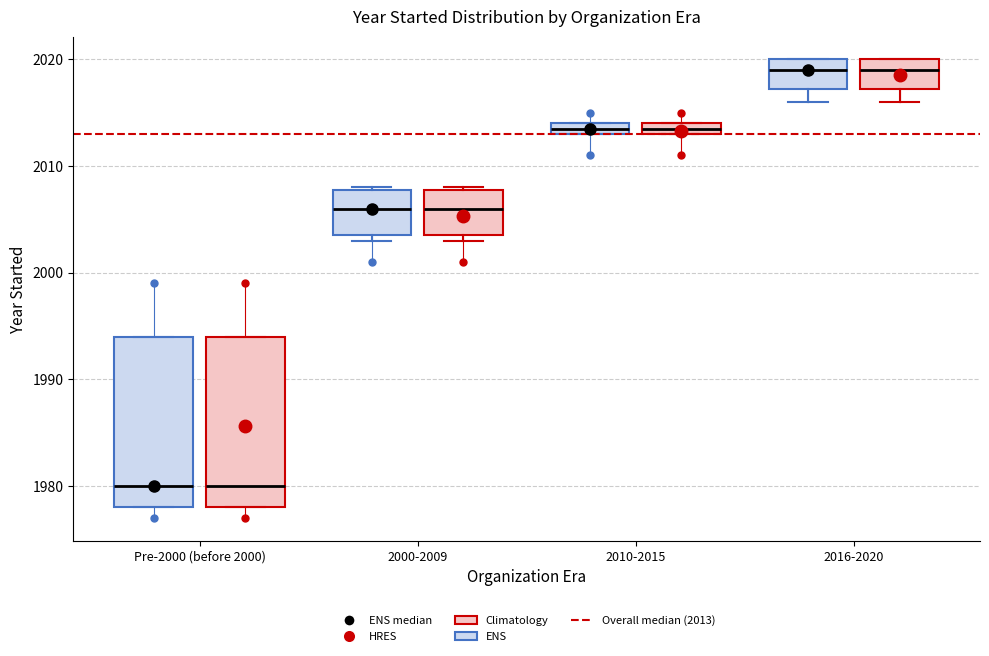

Where is the upper edge of the box for 2010-2015 (ENS) on the y-axis? The values are not printed on the chart, so give them approximately, as read against the axis.

2014